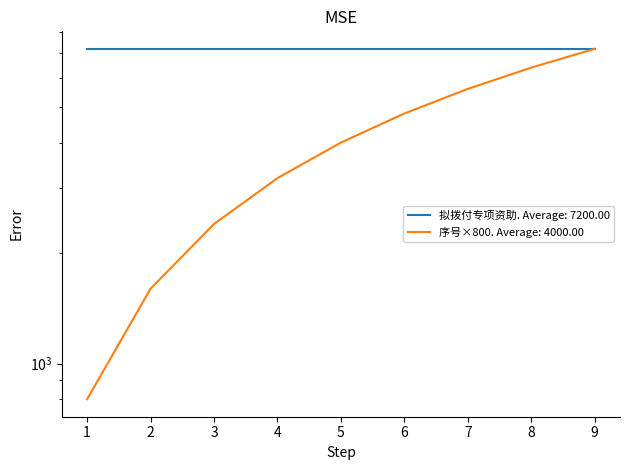

What is the sum of the values at 7 and 5?

9600